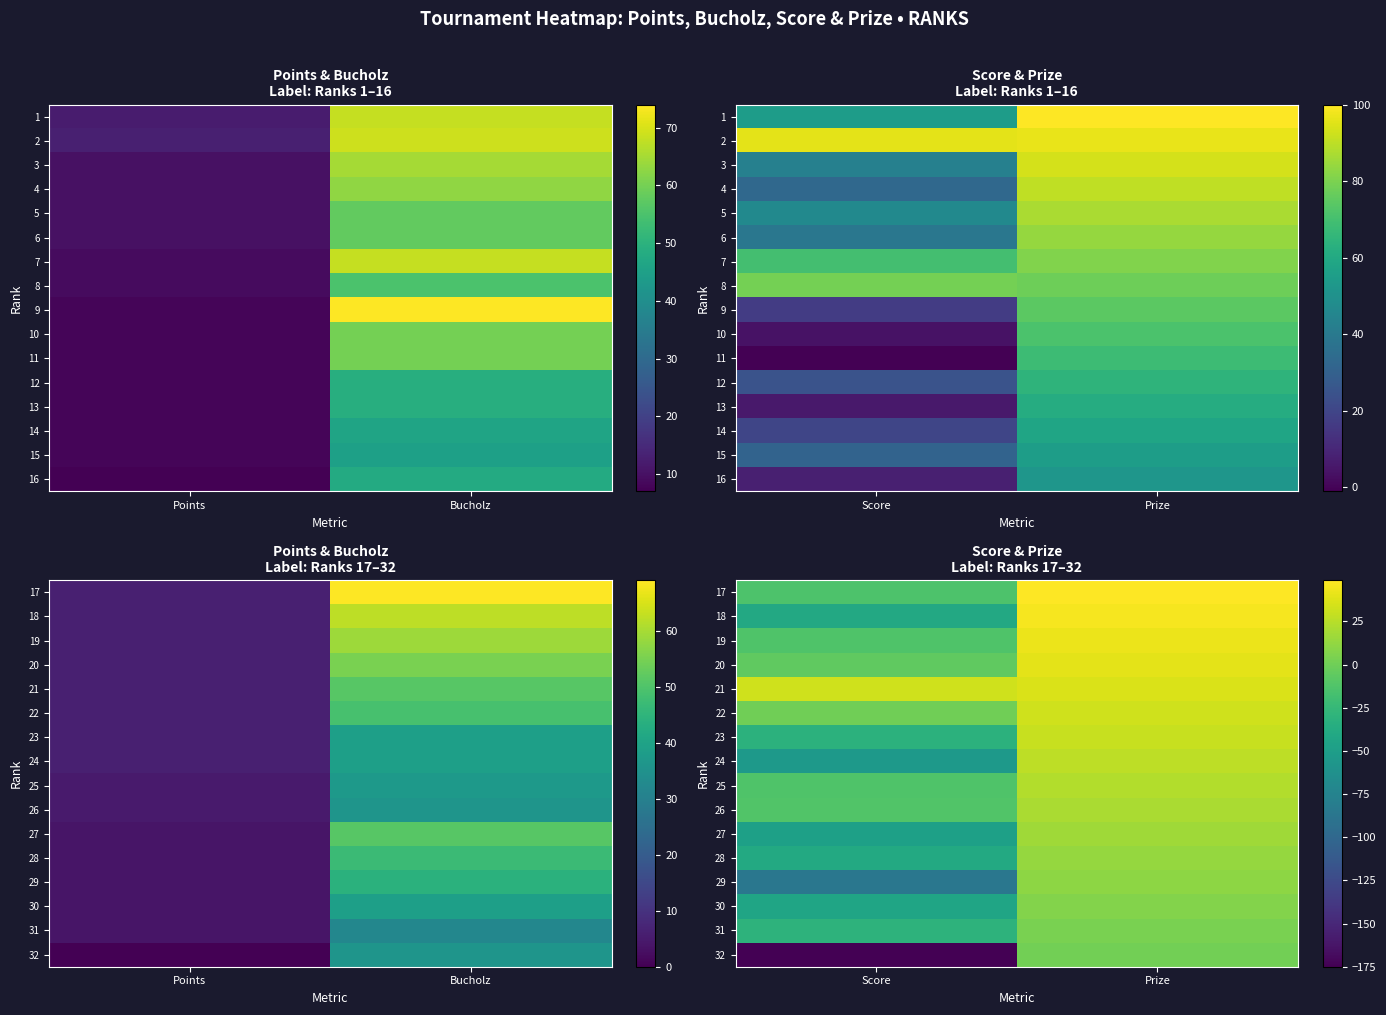

Which category has the highest value in the 30 series?

Prize